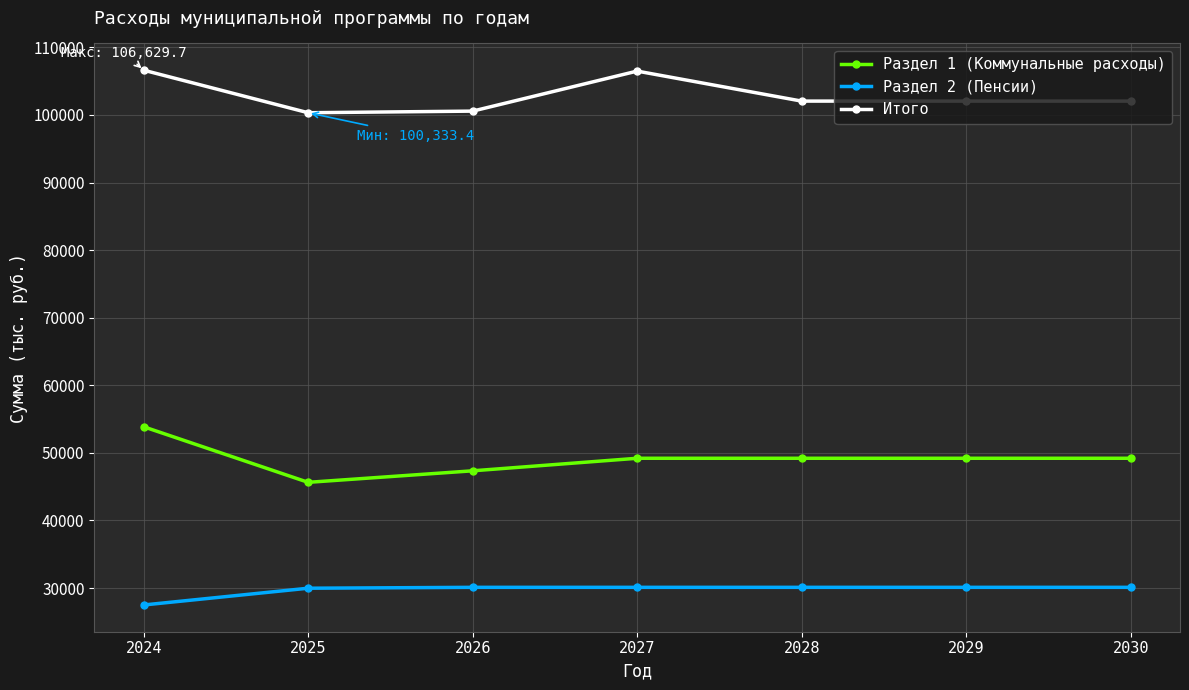

Where does the Раздел 2 (Пенсии) series first go above 30104?

2026